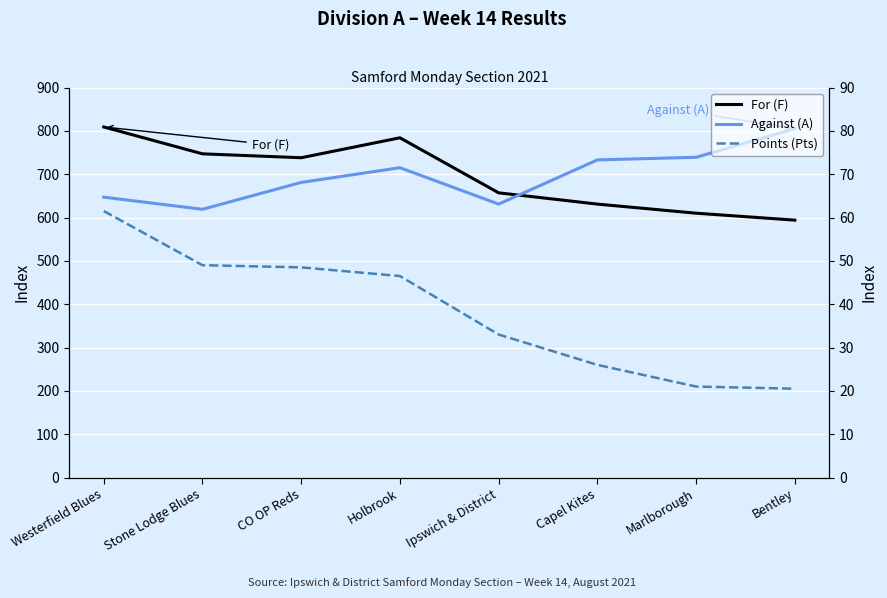

Which category has the highest value in the Points (Pts) series?

Westerfield Blues